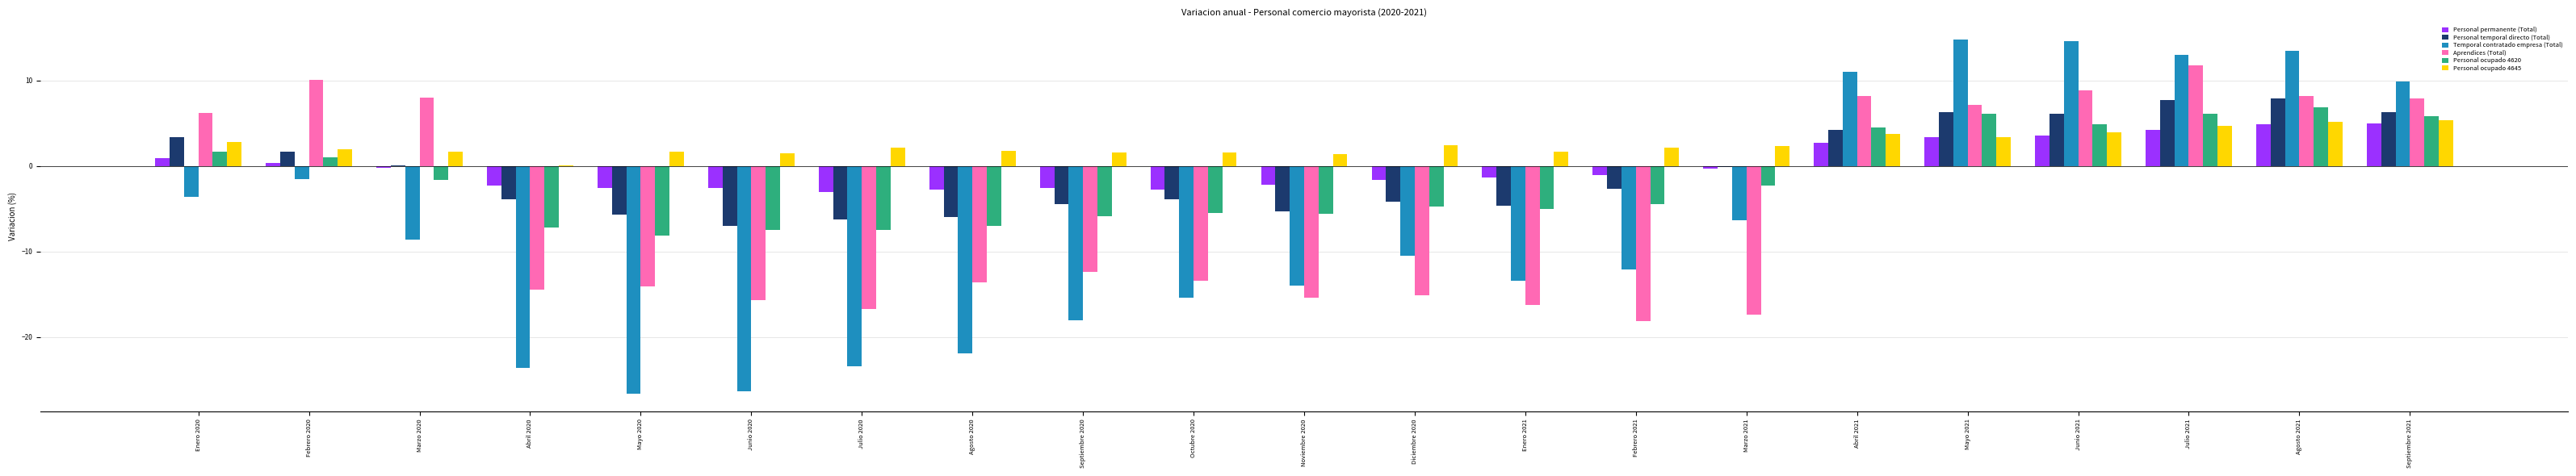

What is the sum of all Personal ocupado 4645 values?

52.8